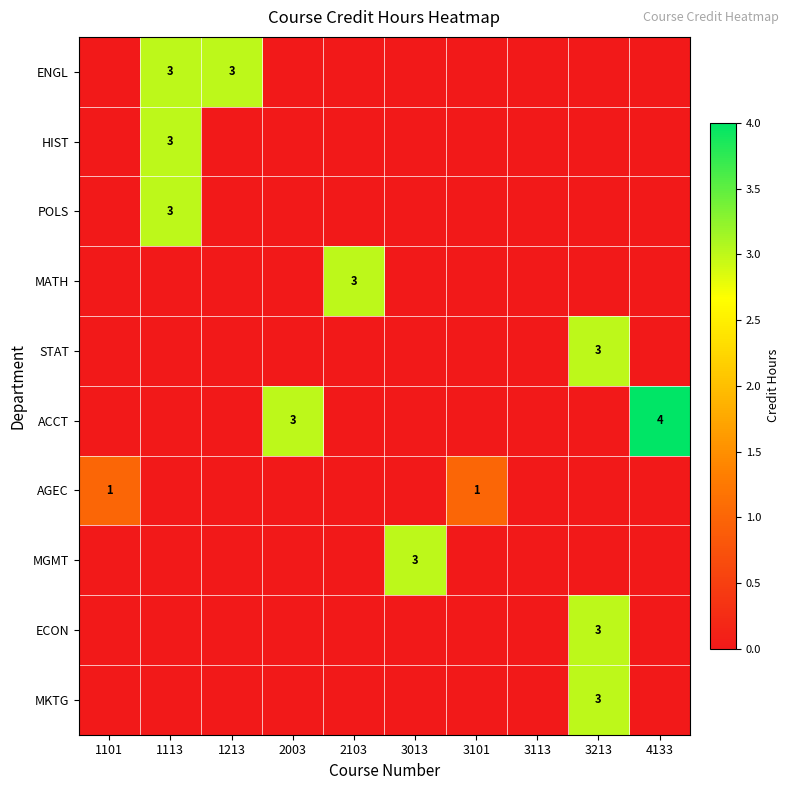

What is the total value across all series at 1213?

3